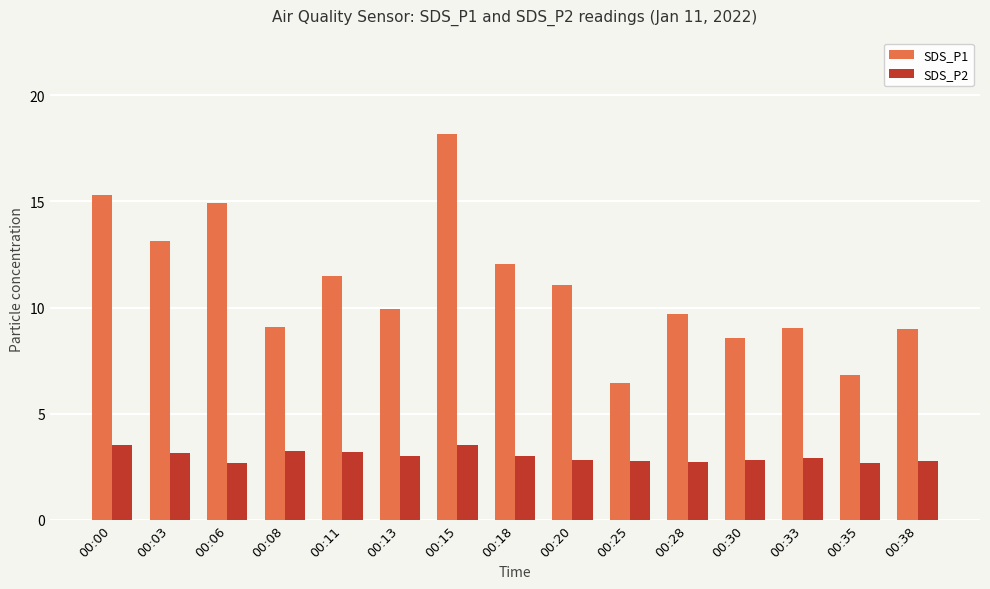

What is the minimum value shown in the chart?

2.7